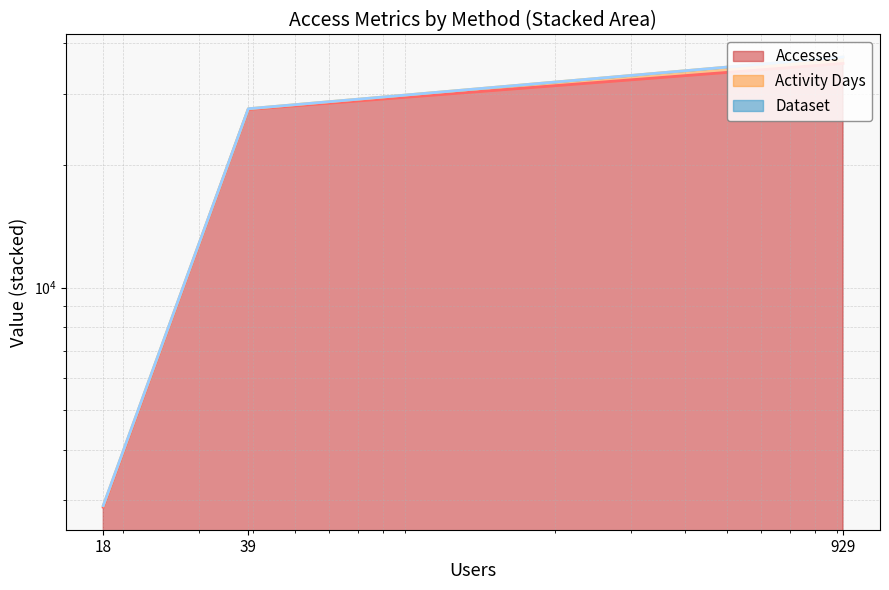

What is the difference between the highest and lowest values at 929?

1319